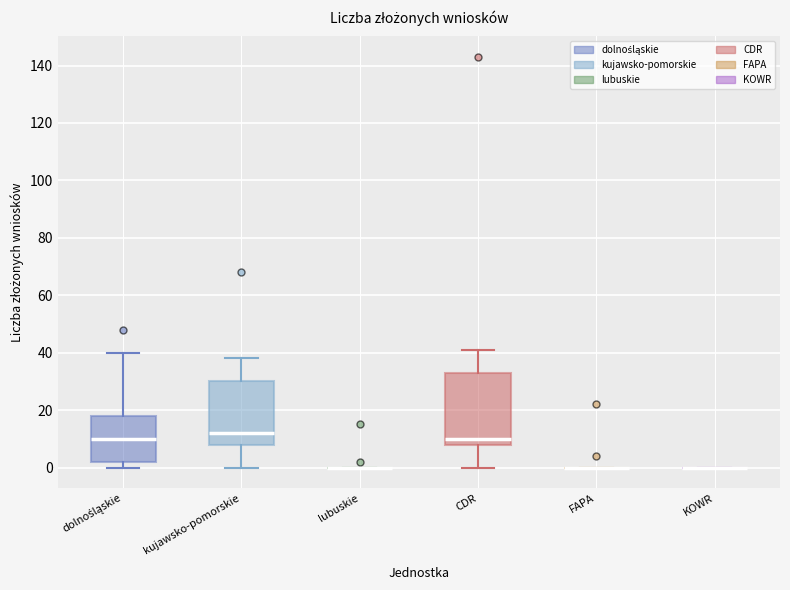

Reading left to right, read every box against the y-axis: the position of its median line, the range the box covers, and the ends of its whiskers. The values are not printed on the chart, so give them approximately, as read against the axis.

dolnośląskie: median 10, box 2 to 18, whiskers 0 to 40
kujawsko-pomorskie: median 12, box 8 to 30, whiskers 0 to 38
lubuskie: box collapsed to a line at 0, whiskers 0 to 0
CDR: median 10, box 8 to 34, whiskers 0 to 42
FAPA: box collapsed to a line at 0, whiskers 0 to 0
KOWR: box collapsed to a line at 0, whiskers 0 to 0